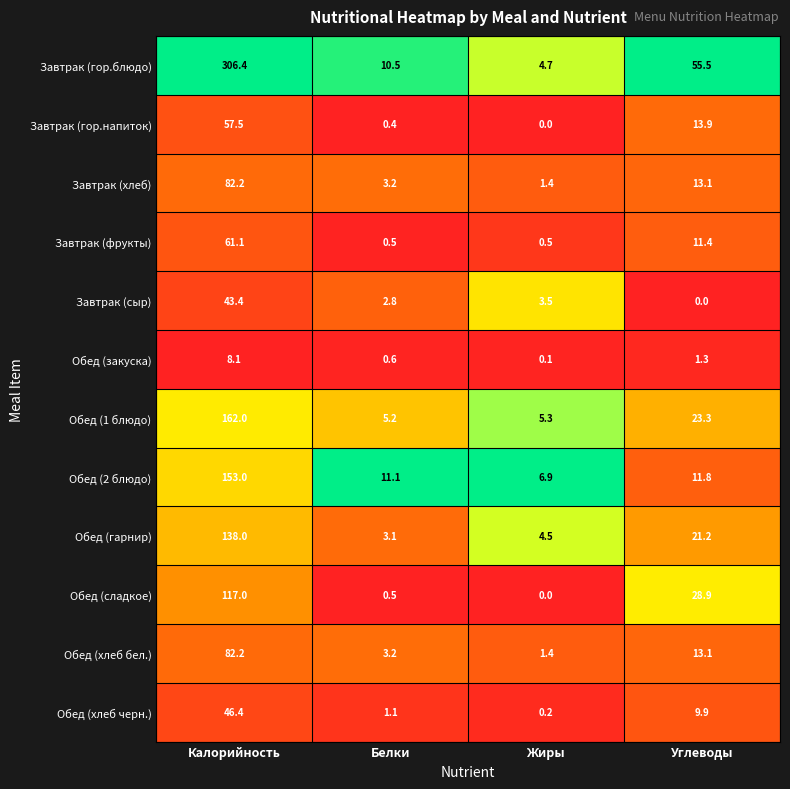

What is the total value across all series at Белки?

42.2